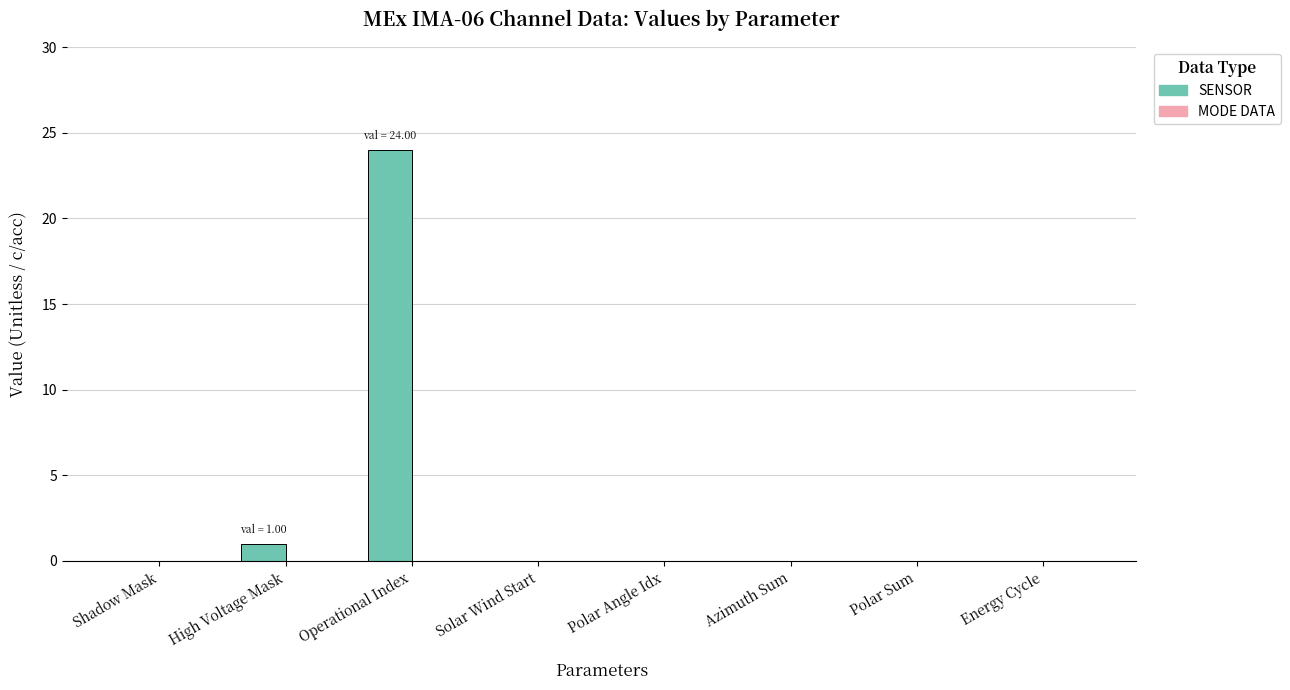

The chart shows a value of 0 at Azimuth Sum. True or false?

True